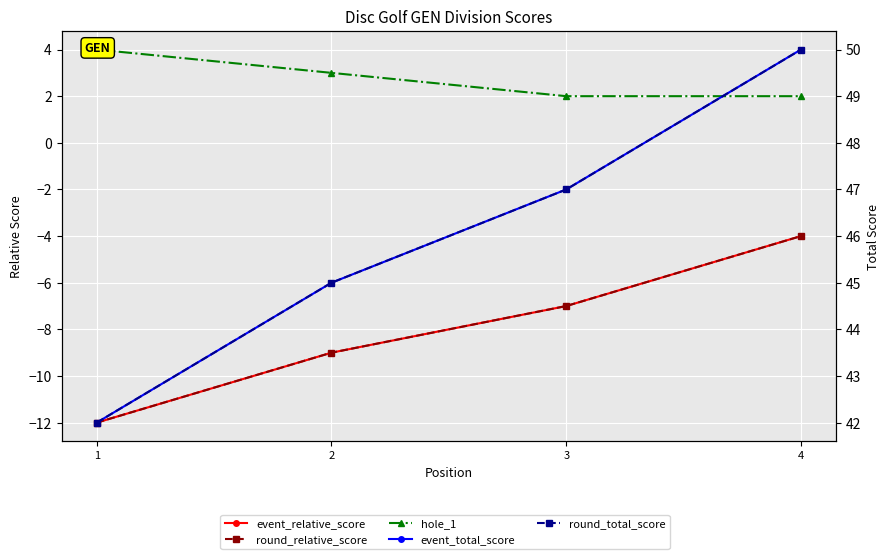

What is the approximate value of event_relative_score at 4?

-4